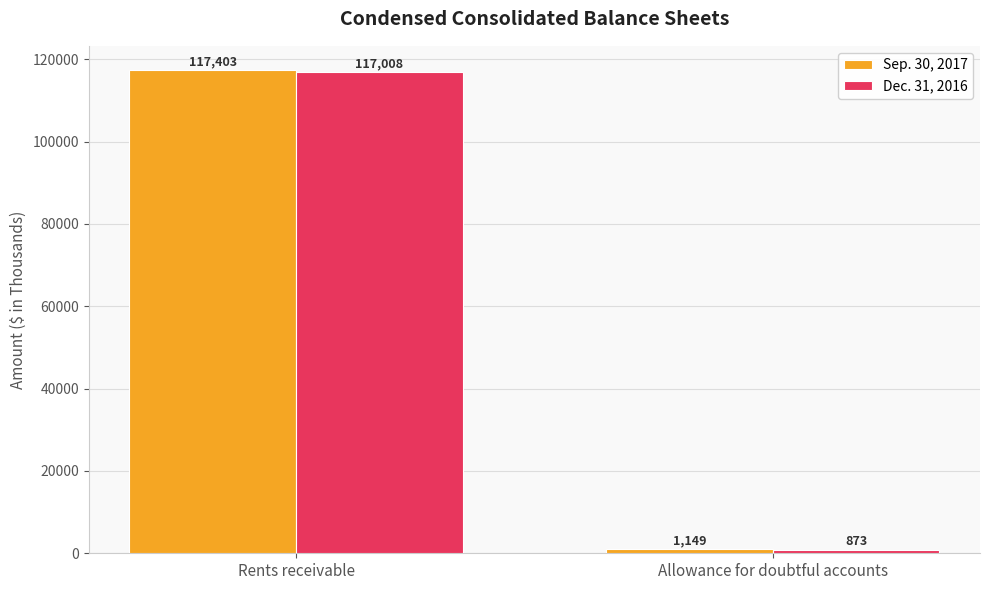

How many Dec. 31, 2016 values are between 873 and 117008?

2